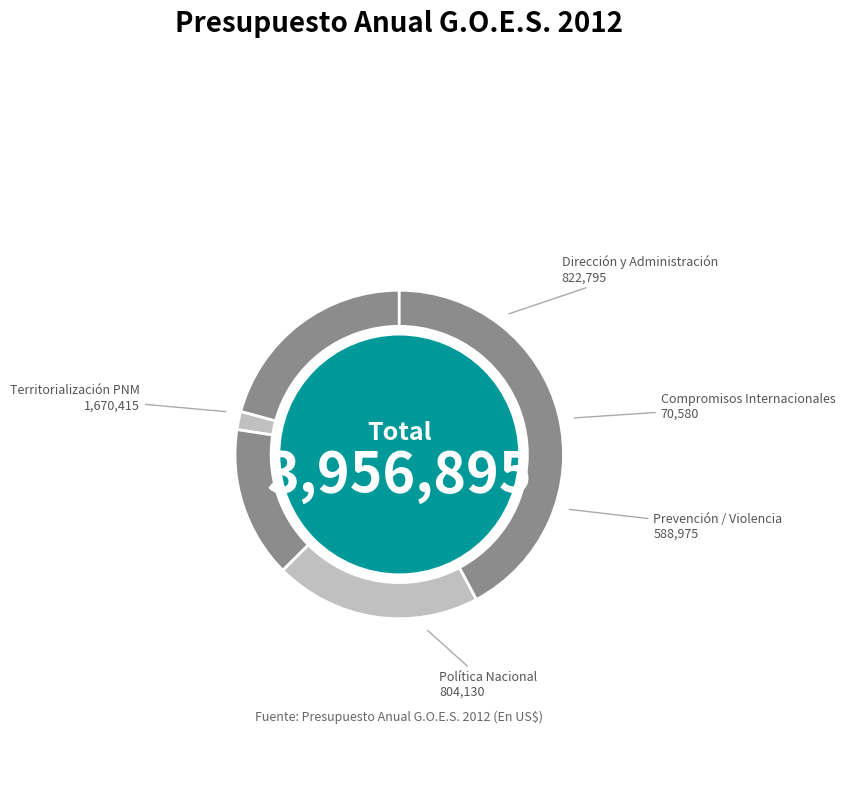

Is there any slice that represents more than half of the pie?

No